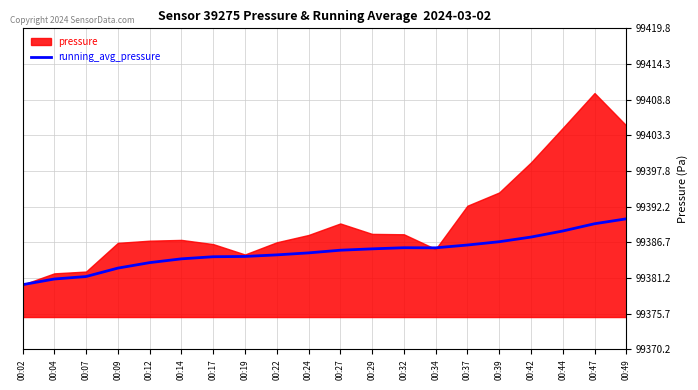

The running_avg_pressure series shows 165318.2 at 00:12. True or false?

False